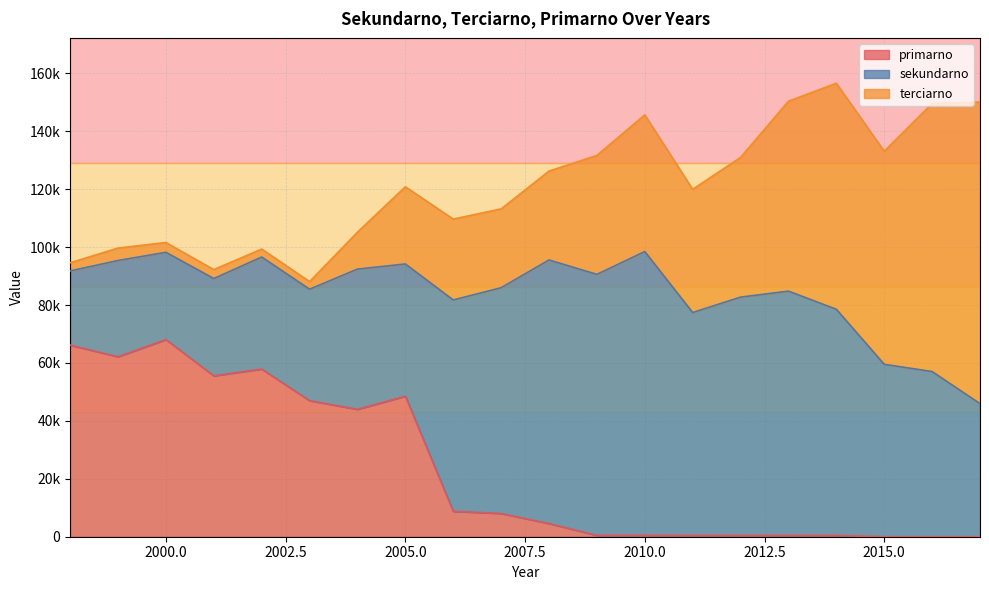

Which series has the largest total across all categories?

sekundarno